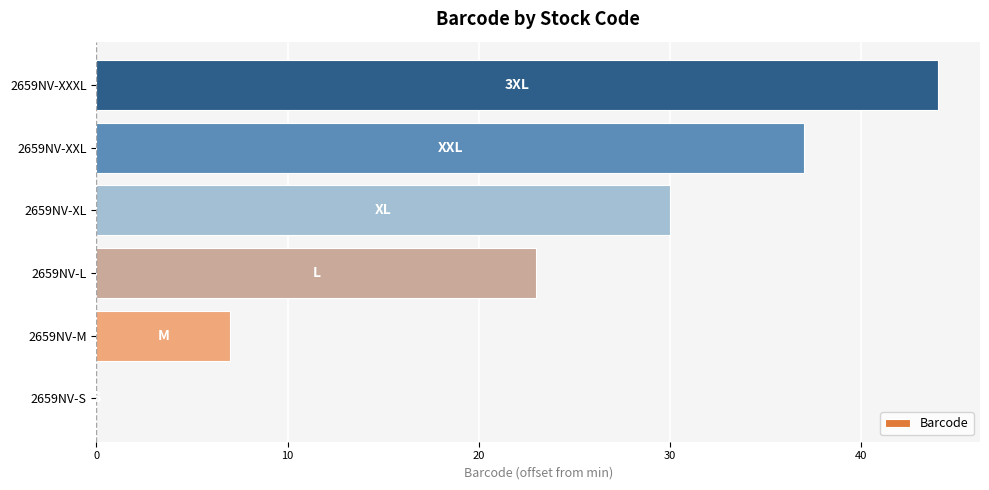

Which has a higher value, 2659NV-XXL or 2659NV-XL?

2659NV-XXL